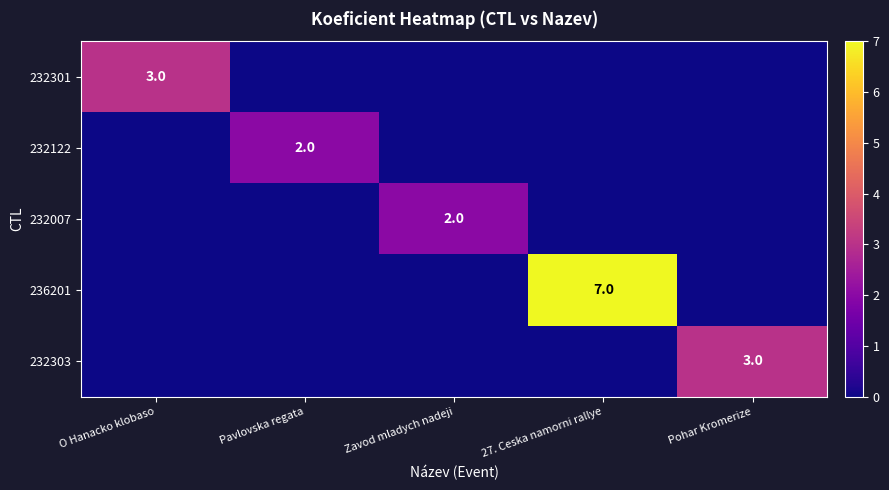

What is the spread (max minus min) of values at Pavlovska regata?

2